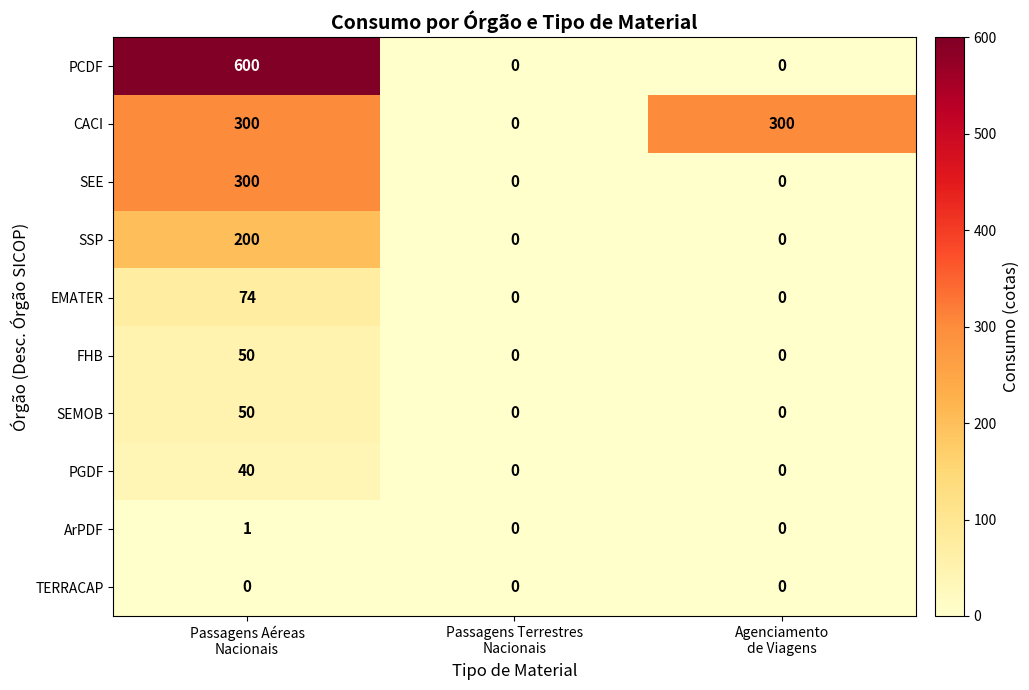

How many PGDF values are between 0 and 40?

3